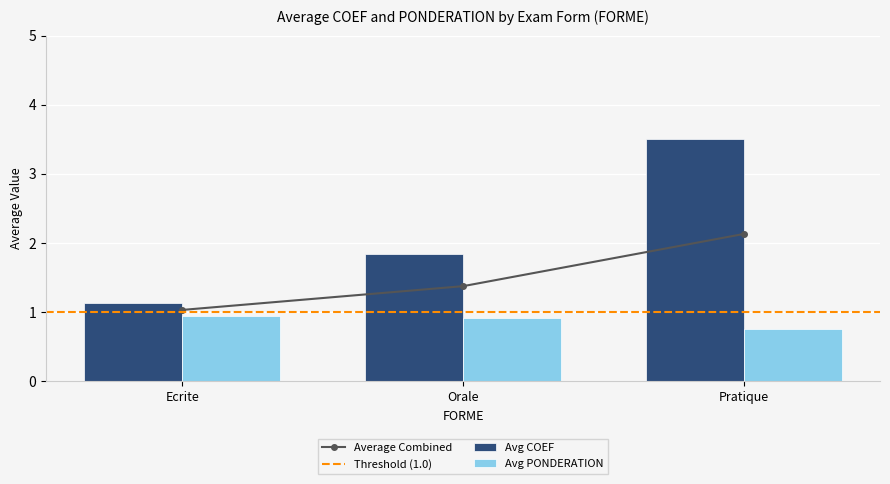

True or false: Avg PONDERATION has a value of 0.5 at Orale.

False